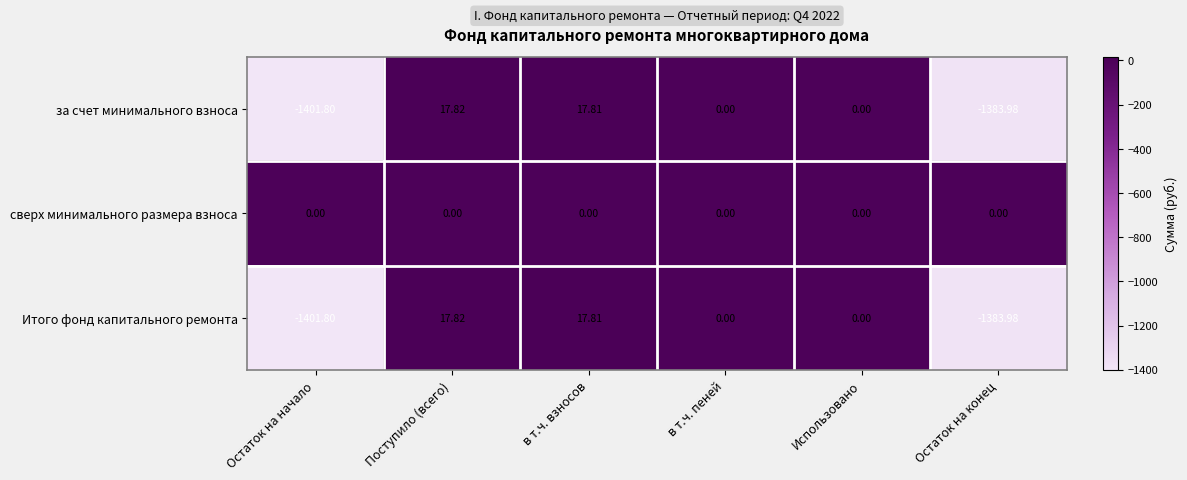

Is the value of Итого фонд капитального ремонта at Поступило (всего) greater than the value of сверх минимального размера взноса at в т.ч. взносов?

Yes